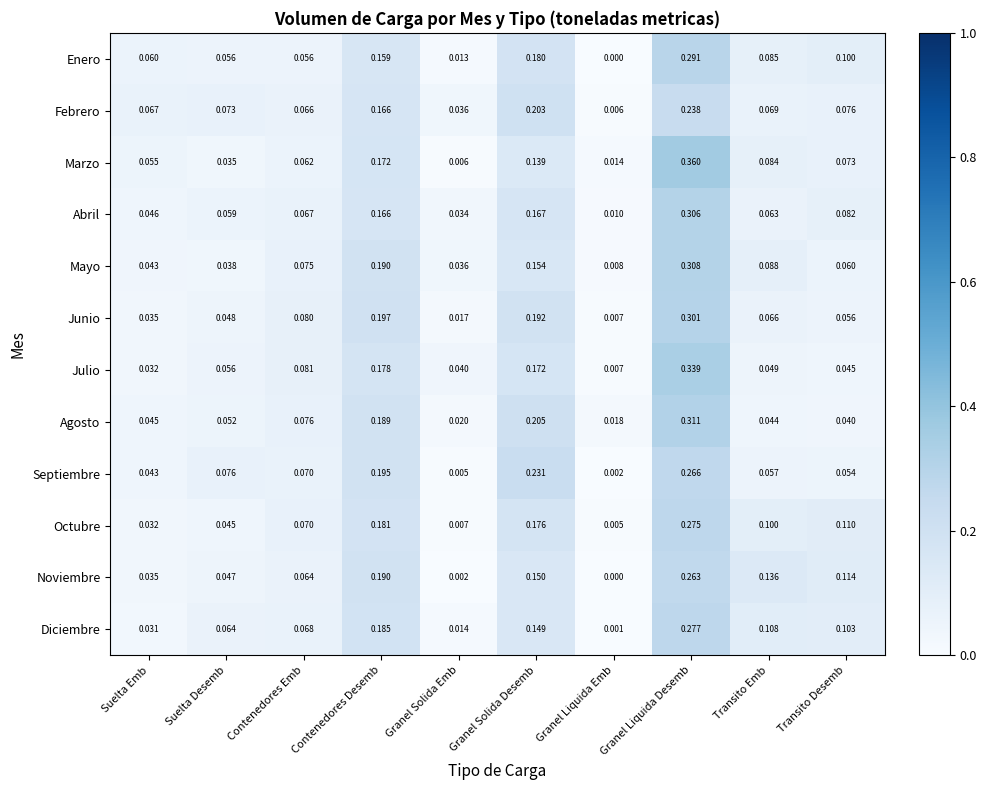

At which label does Mayo reach its peak?

Granel Liquida Desemb